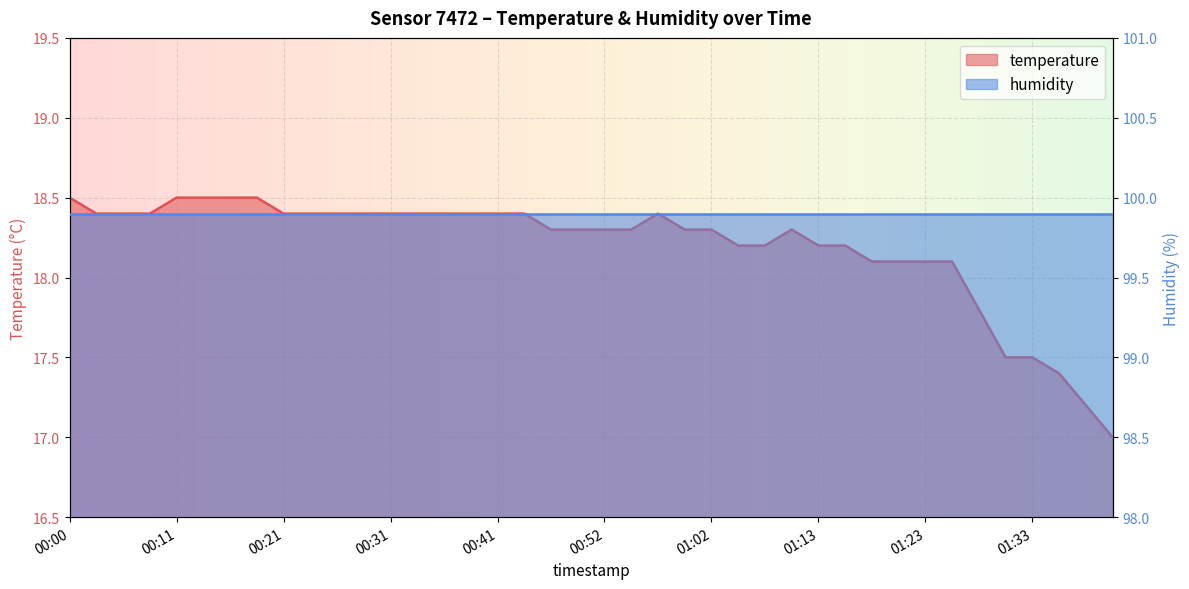

The chart shows a value of 32.1 at 00:21. True or false?

False